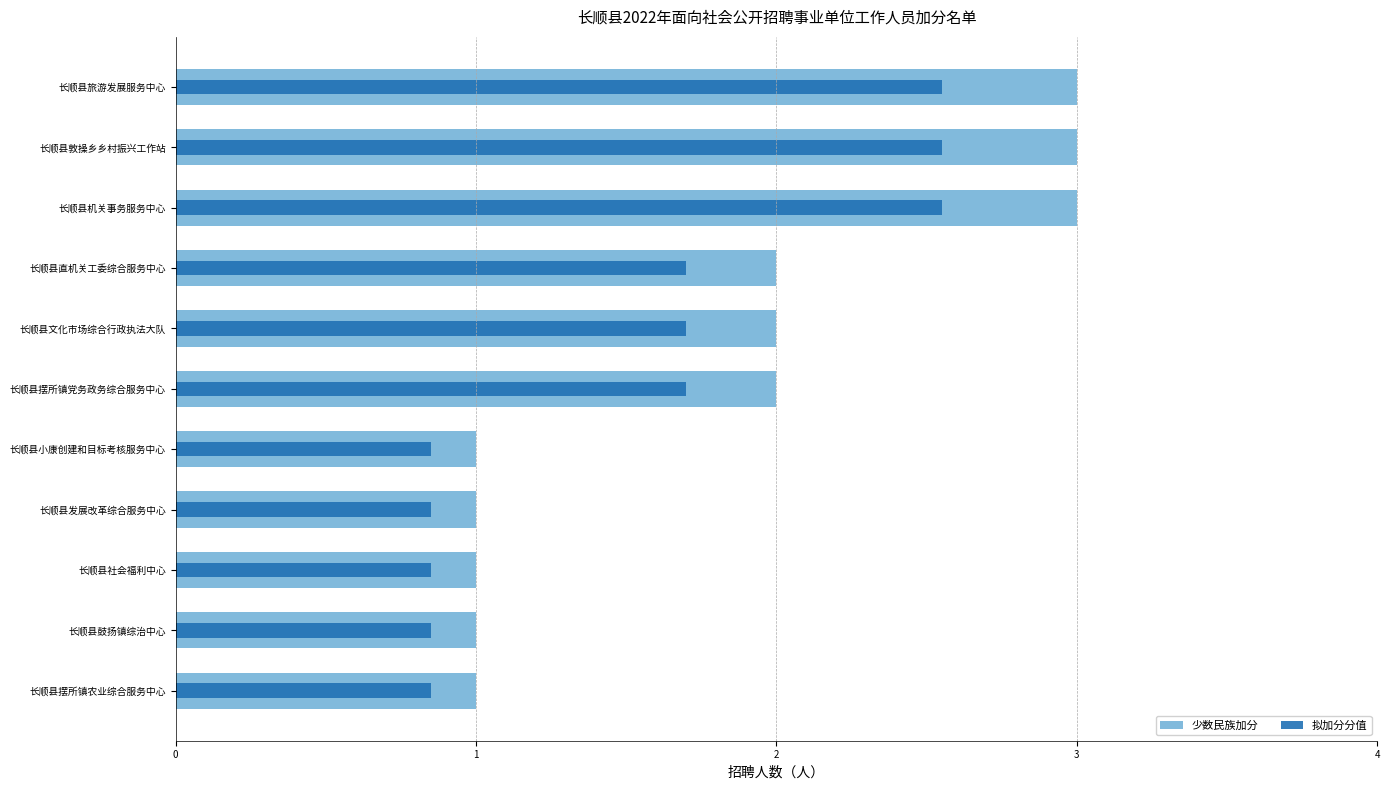

How many bars are there in total?

22